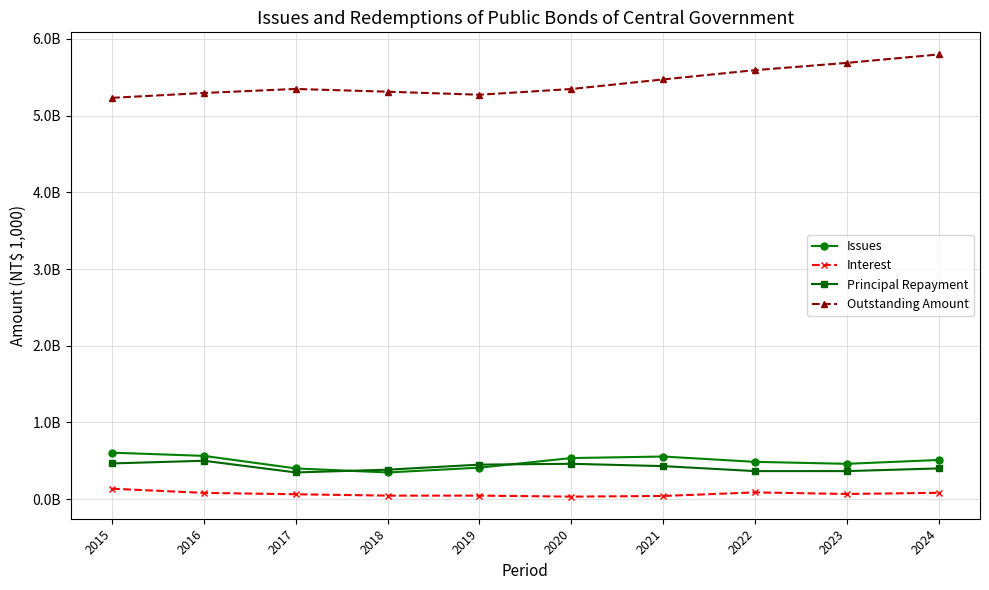

Between 2019 and 2024, which series saw the biggest shift?

Outstanding Amount